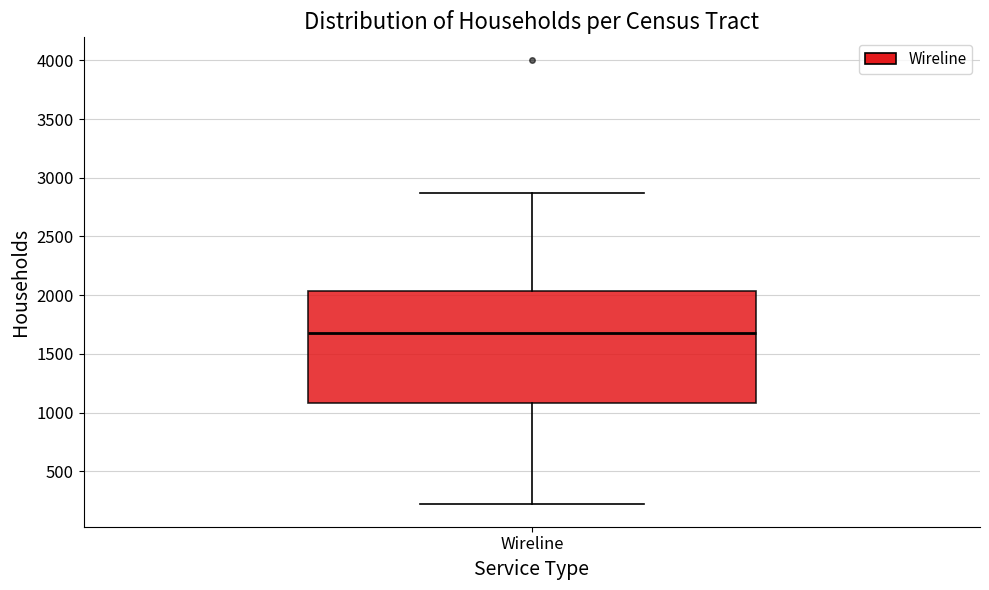

Transcribe this box plot: give where the median line is, the range the box spans, and where the two whiskers end, as read against the y-axis. The values are not printed on the chart, so give them approximately, as read against the axis.

median 1700, box 1100 to 2050, whiskers 200 to 2850